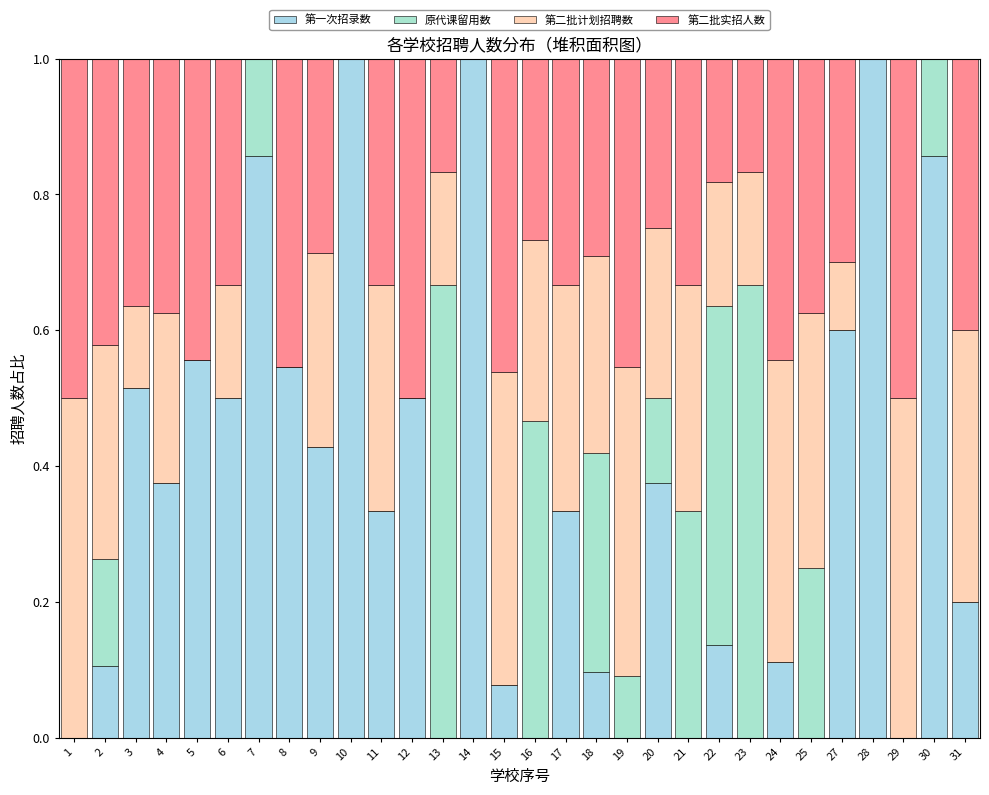

Count the number of categories in the chart.

30